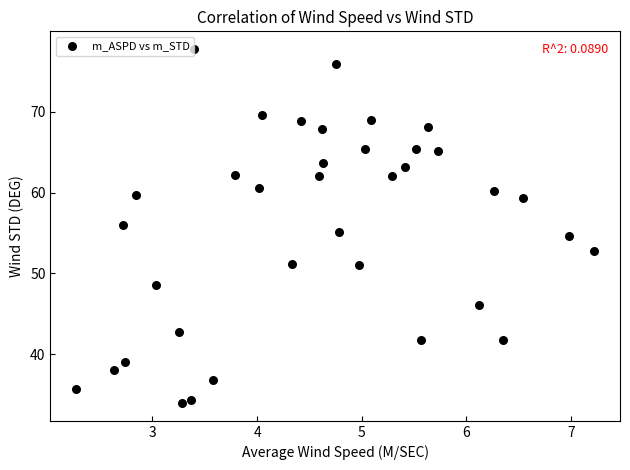

What is the range of X values (max minus min)?

5.0